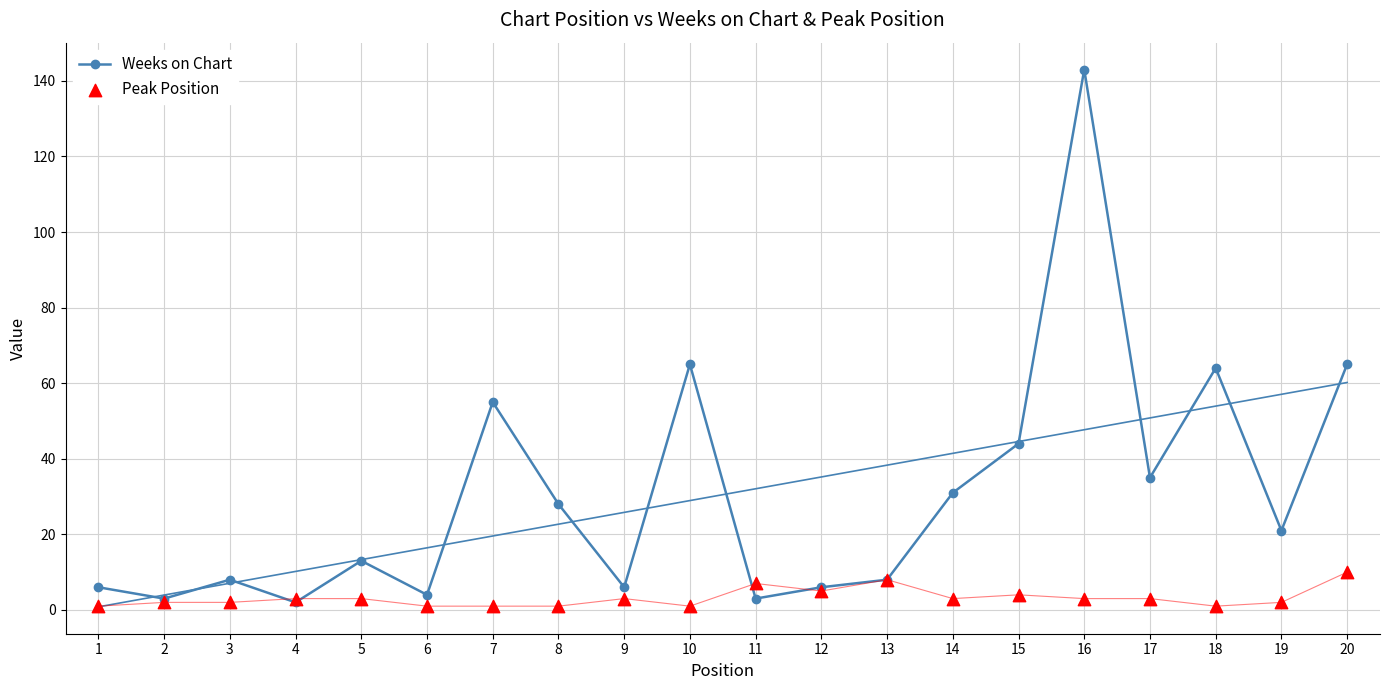

Is the value of Weeks on Chart at 9 greater than the value of Peak Position at 14?

Yes